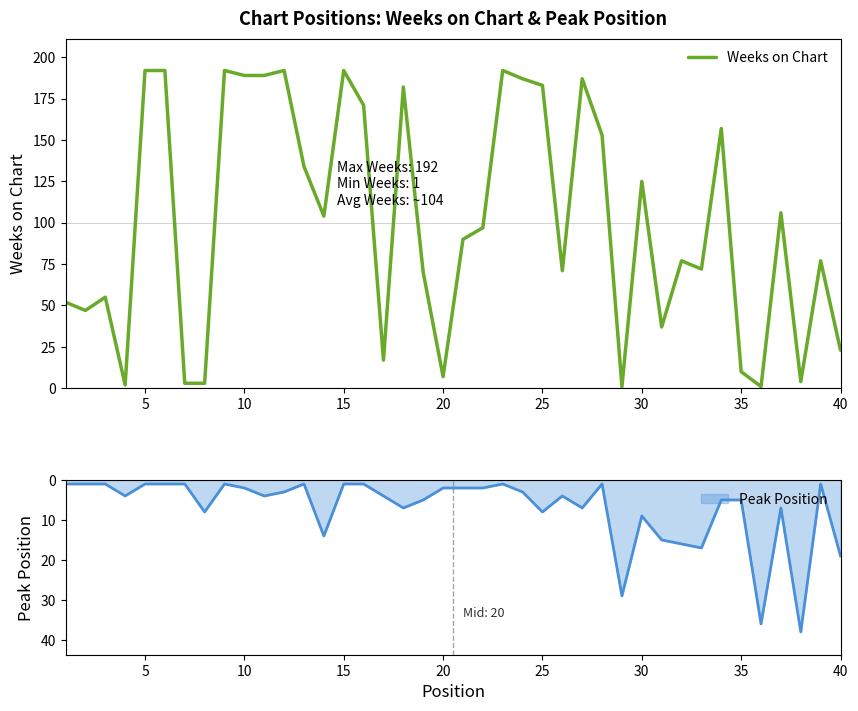

Reading right to left, transcribe all the data shown in this chart.

23	77	4	106	1	10	157	72	77	37	125	1	153	187	71	183	187	192	97	90	7	70	182	17	171	192	104	134	192	189	189	192	3	3	192	192	2	55	47	52